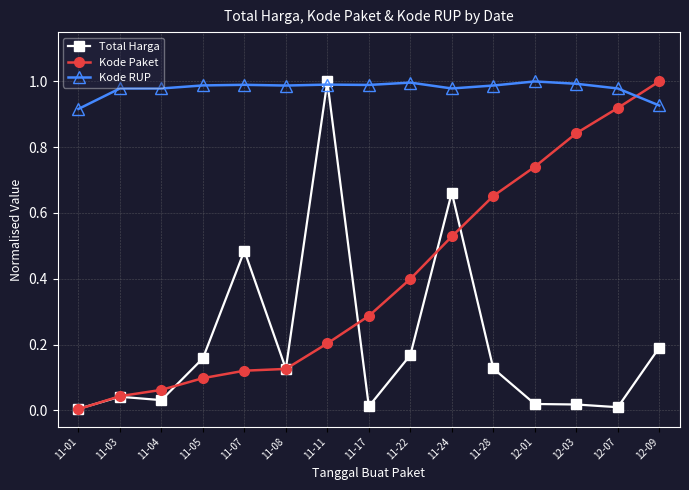

True or false: Total Harga has a value of 0.0 at 12-07.

True